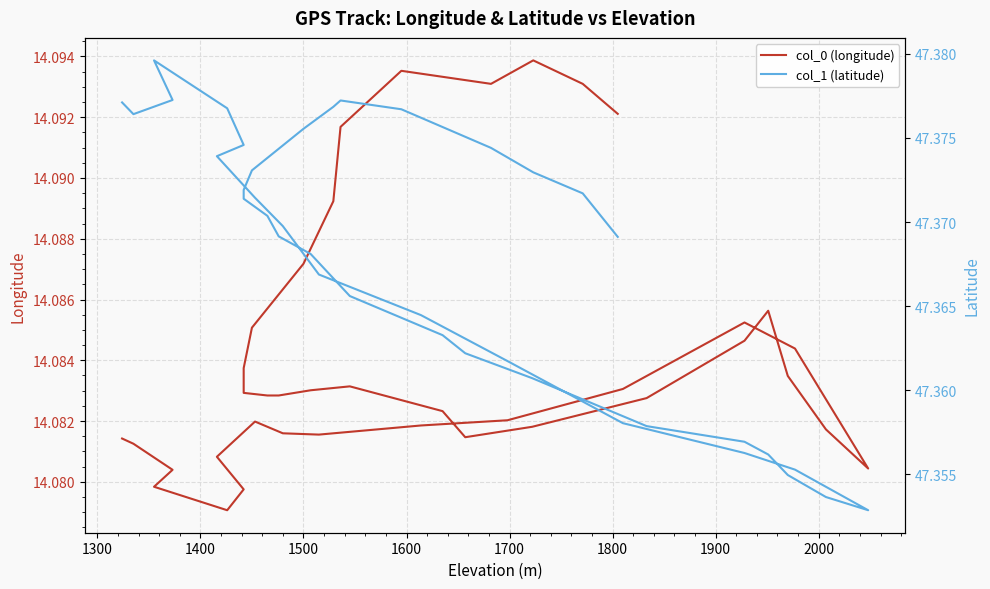

How many categories are shown in the chart?

39